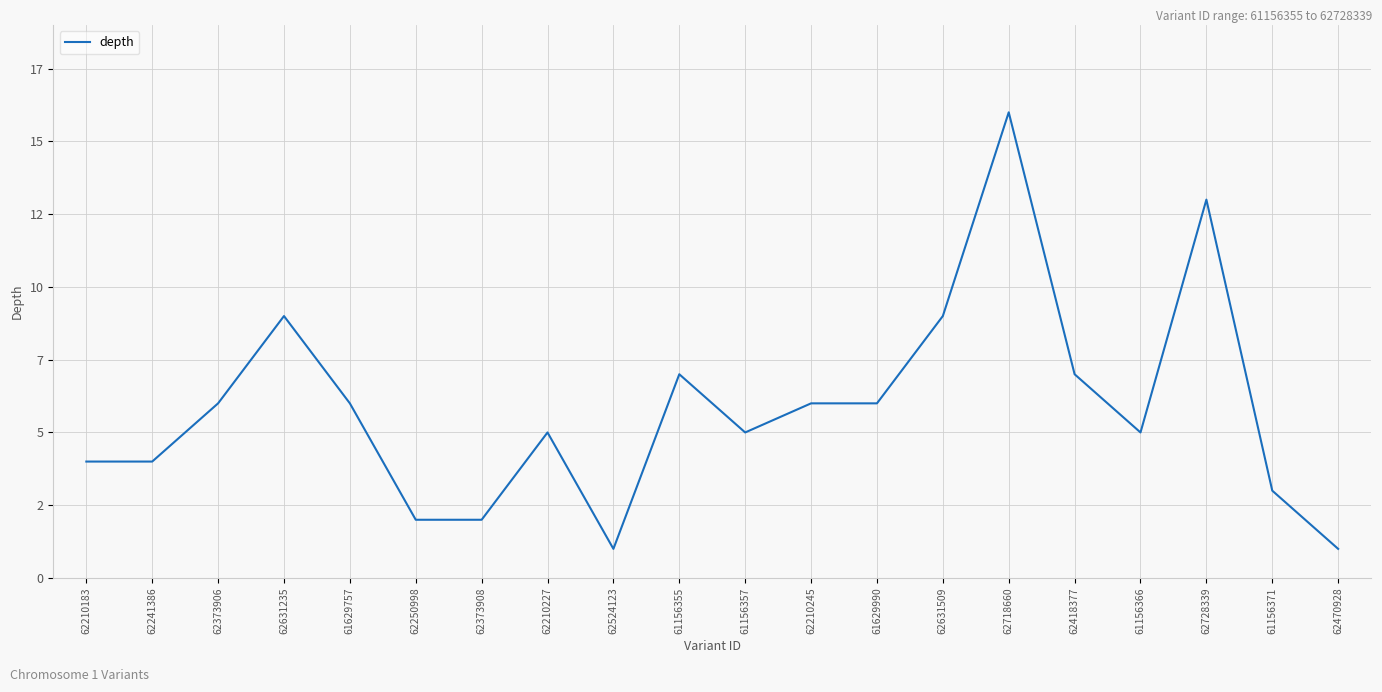

Does the chart have visible grid lines?

Yes